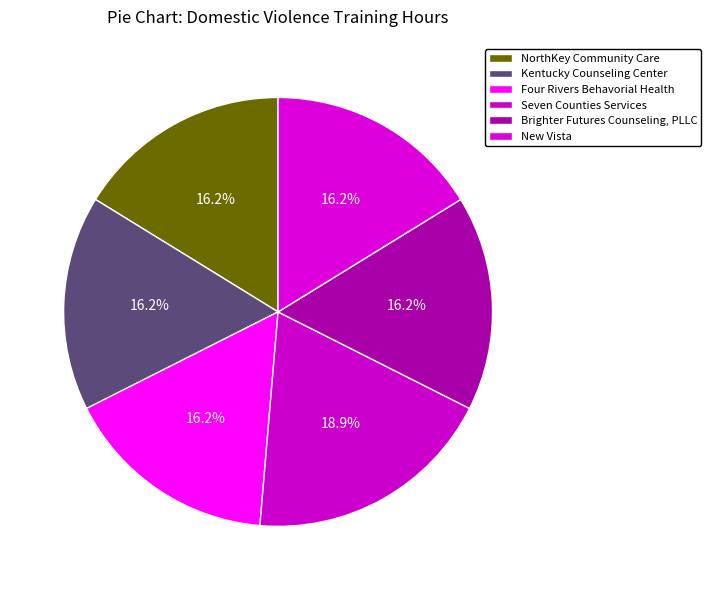

Combined, what portion of the pie is Seven Counties Services and Brighter Futures Counseling, PLLC?

35.1%